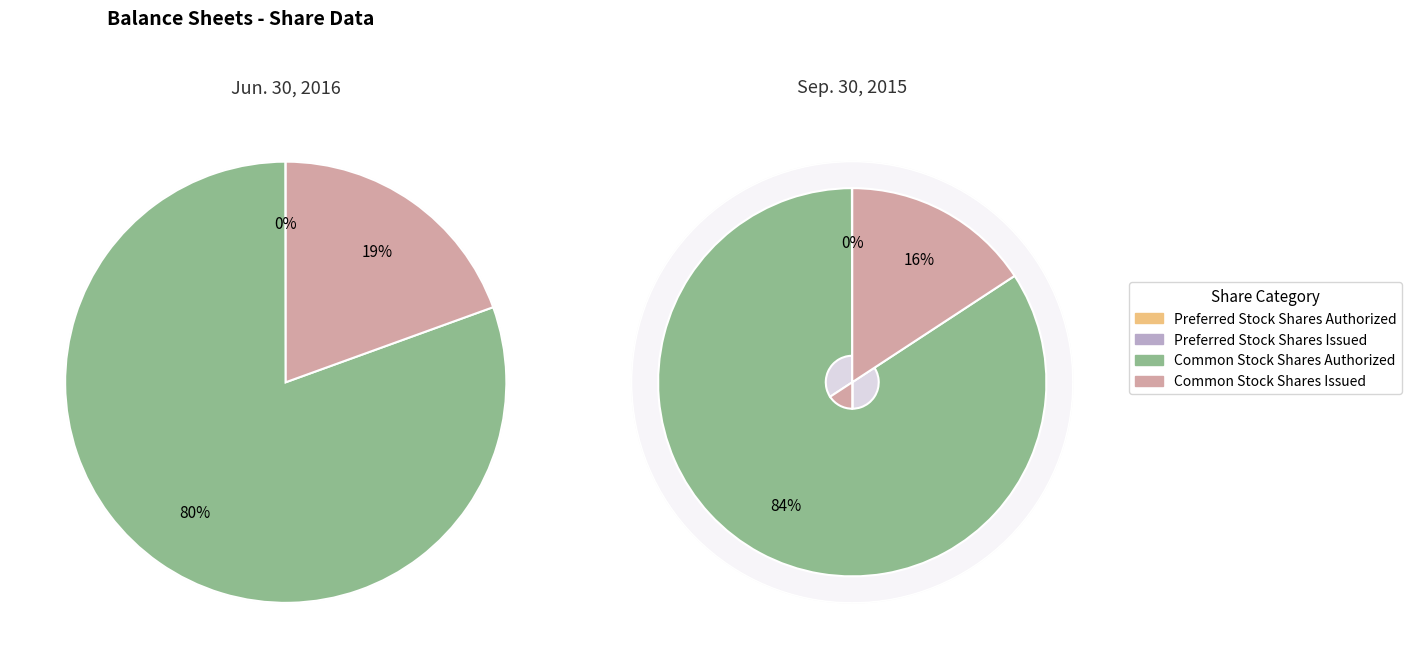

Which category accounts for the majority?

Common Stock Shares Authorized